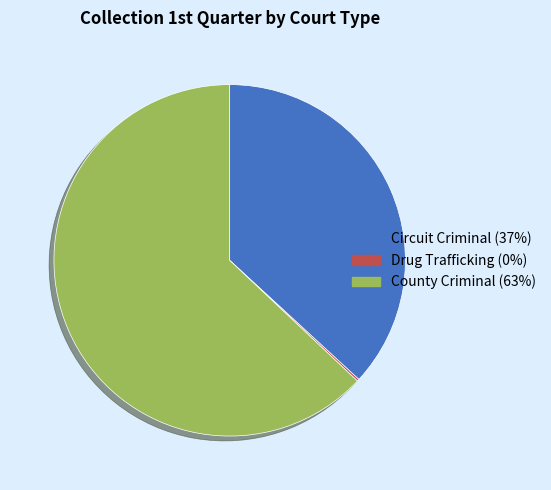

Which category has the biggest portion of the pie?

County Criminal